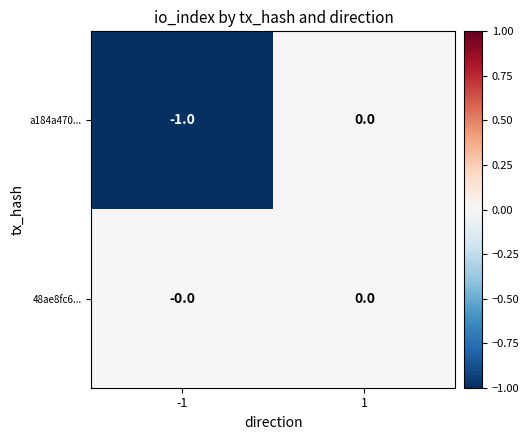

Which series has the largest range (max minus min)?

a184a470...